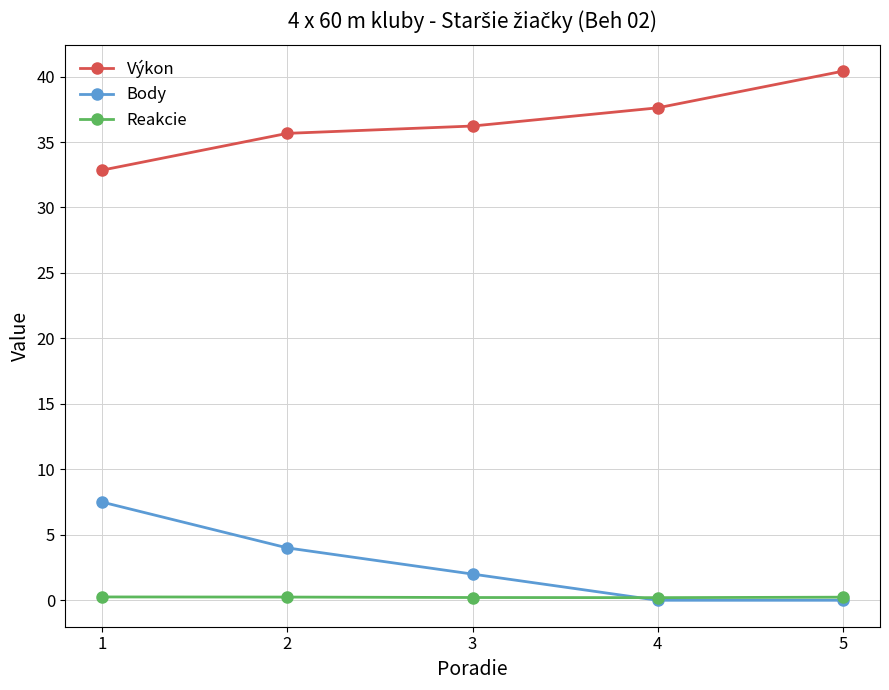

What is the approximate value of Body at 2?

4.0